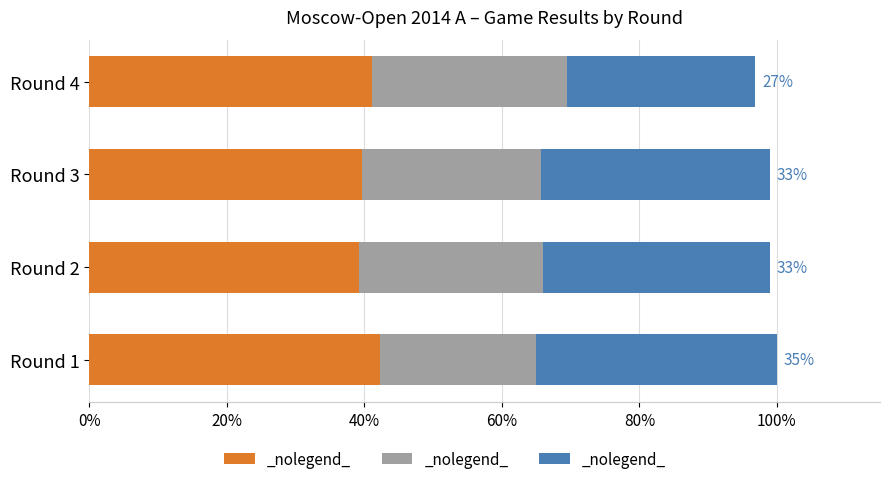

What is the total value across all series at Round 2?

99.0